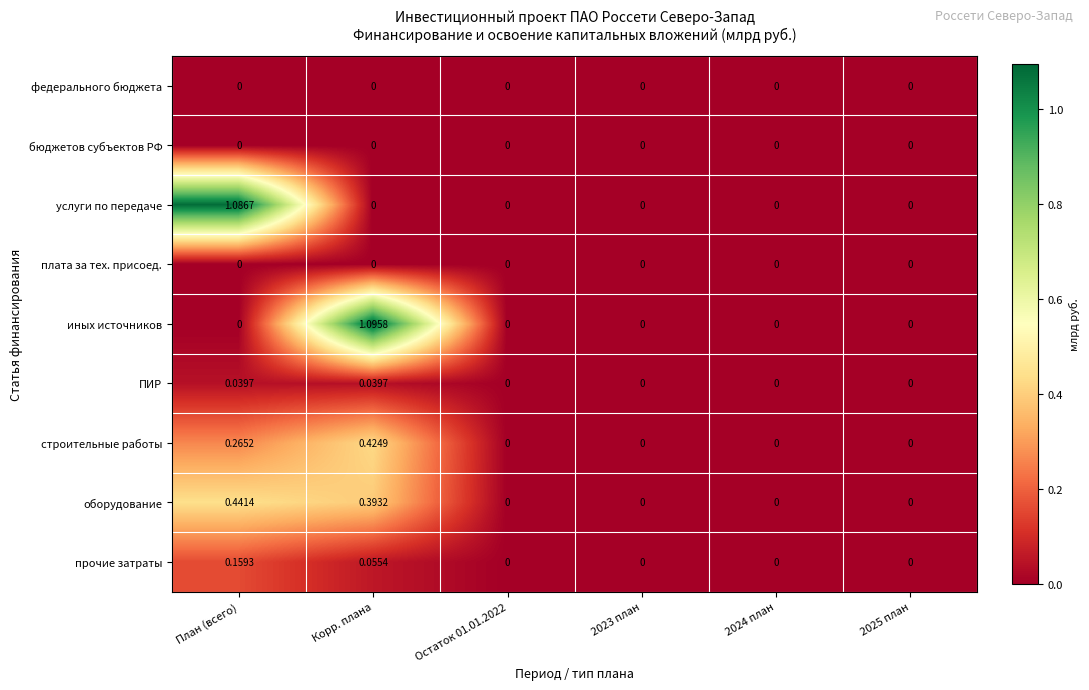

Between План (всего) and Корр. плана, which series saw the biggest shift?

иных источников